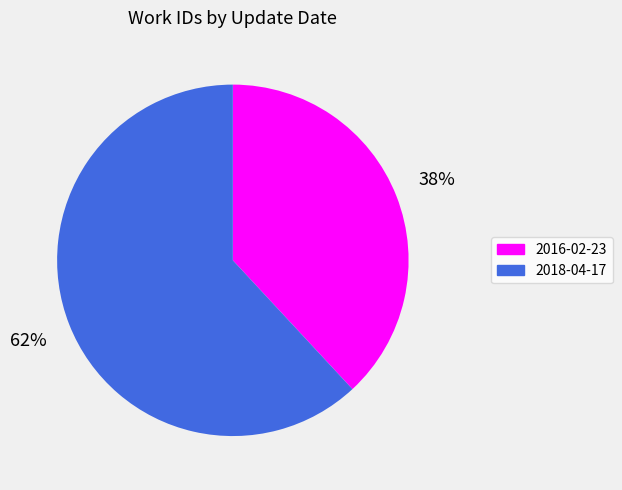

Count the number of slices in the pie.

2